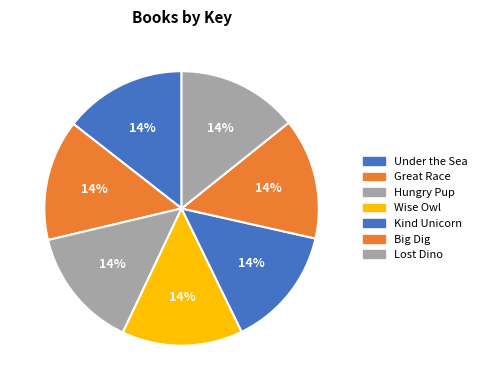

Is there a majority slice in this chart?

No